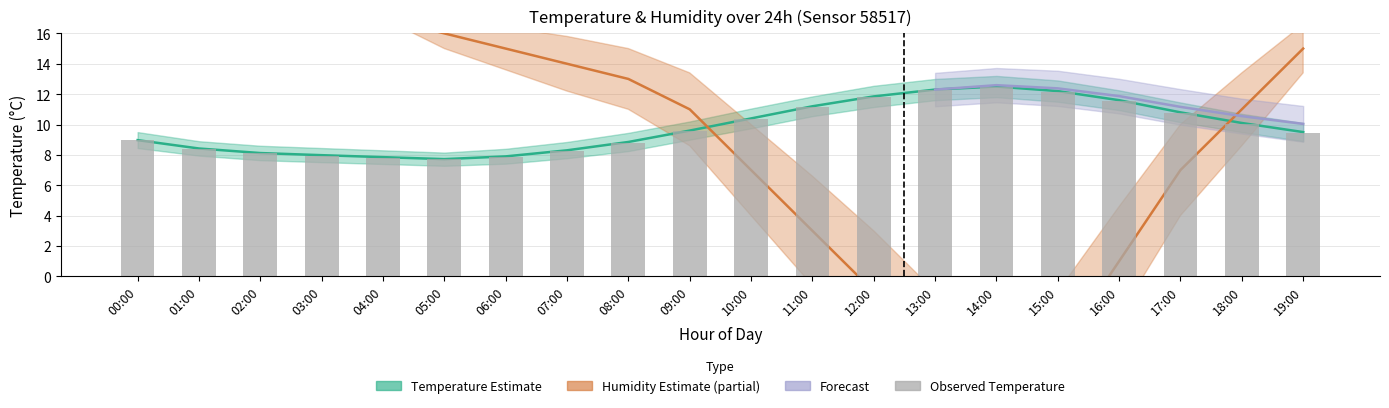

How many values are below 9?

8